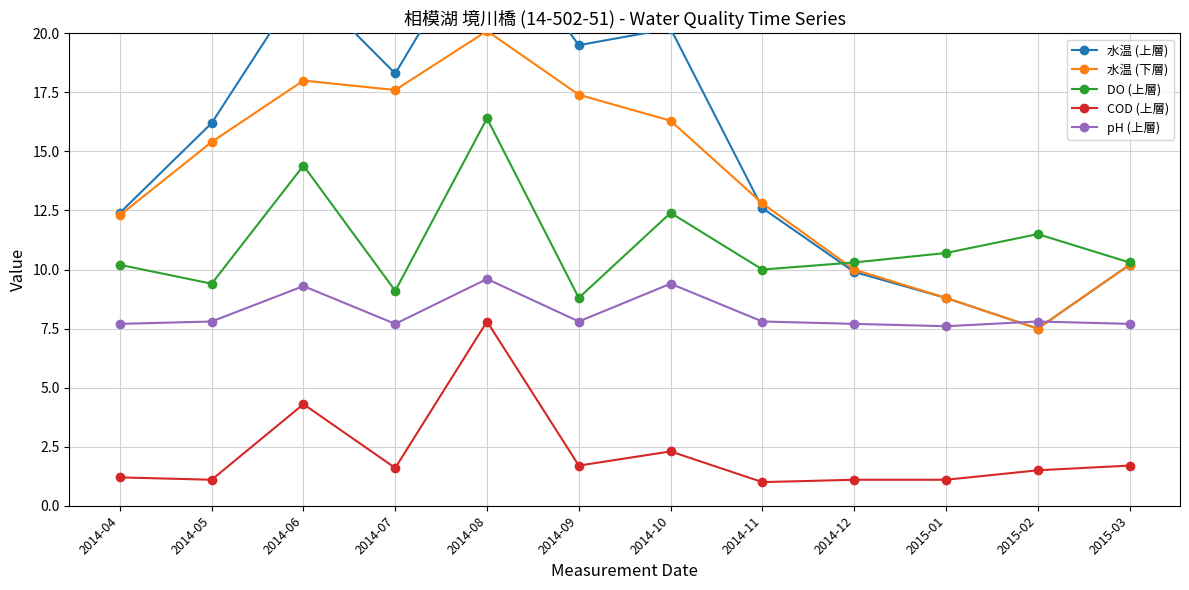

True or false: DO (上層) and pH (上層) cross at least once.

False